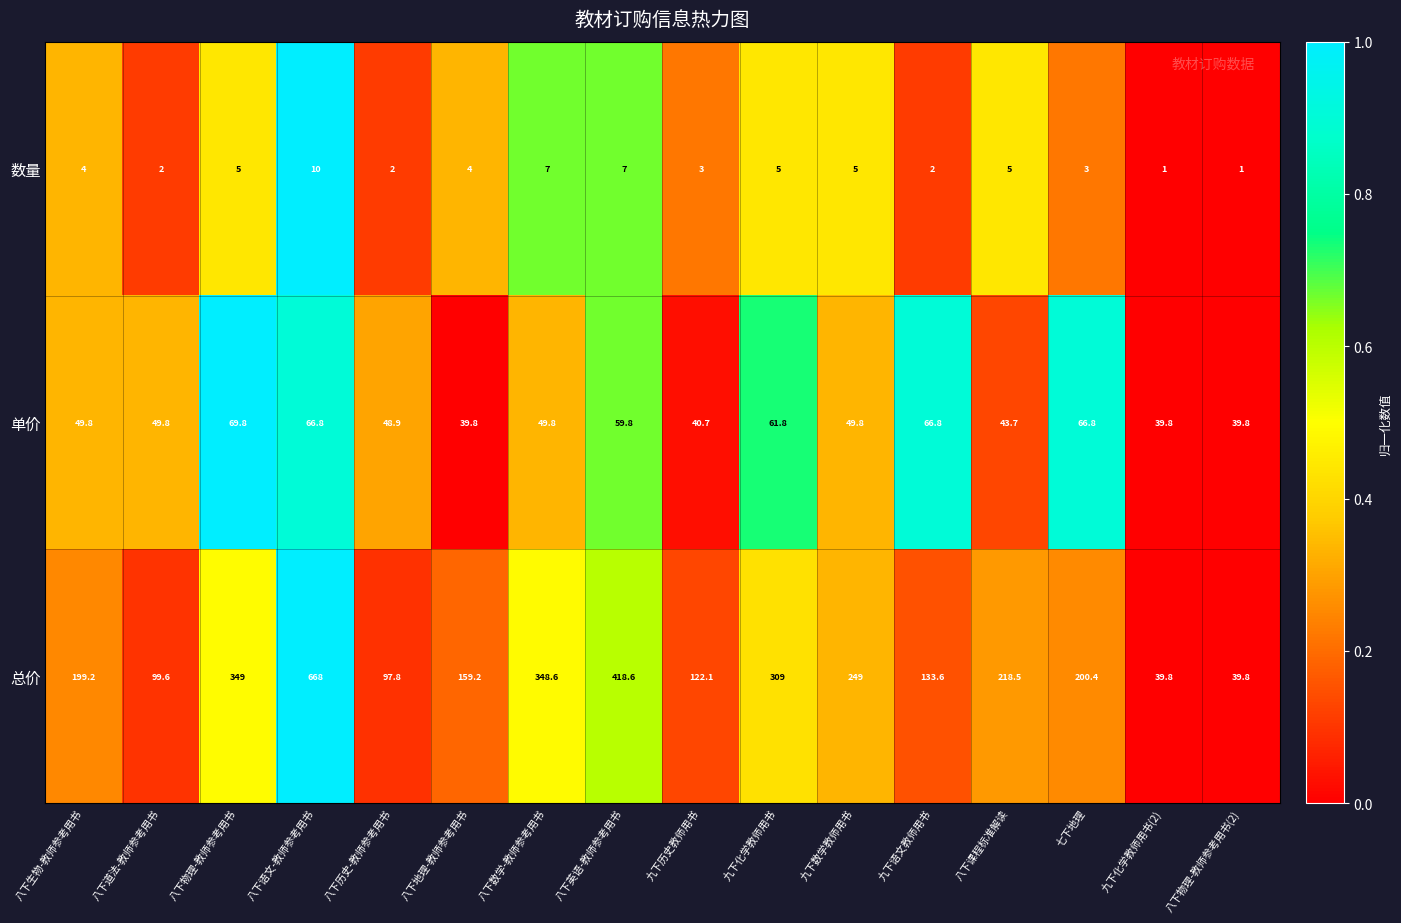

At 八下语文-教师参考用书, list the series in order from smallest to largest.

数量, 单价, 总价